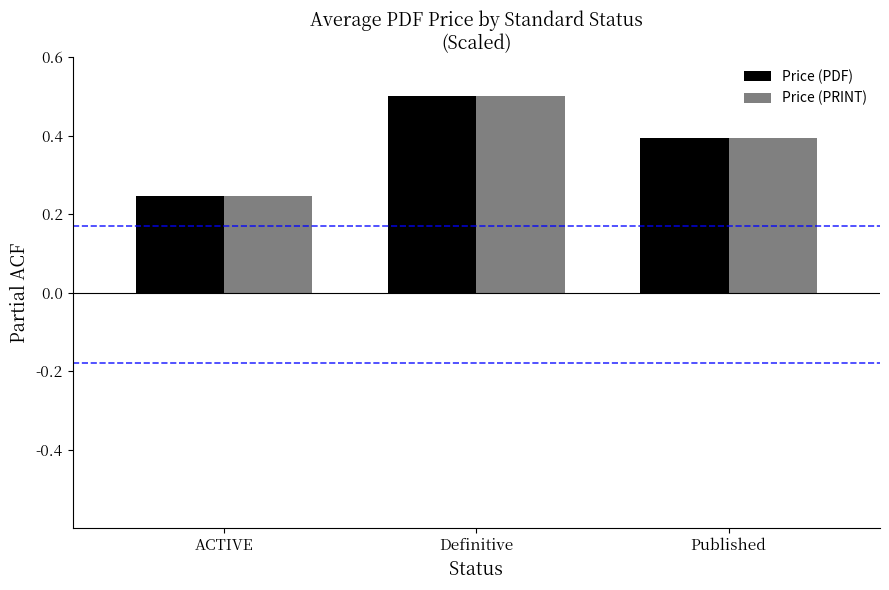

At which category is the sum across all series the highest?

Definitive